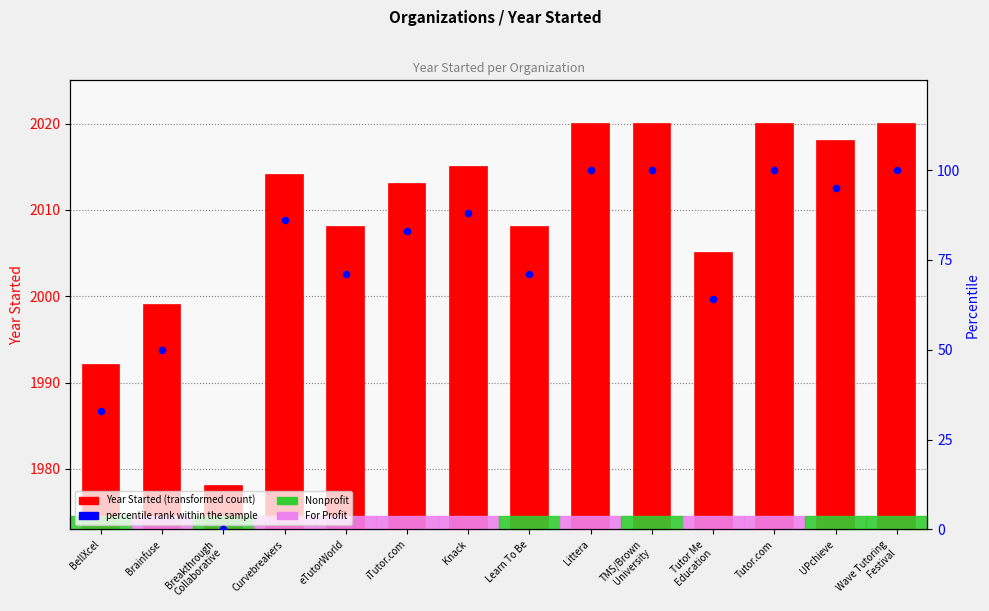

What is the total value across all series at BellXcel?

2025